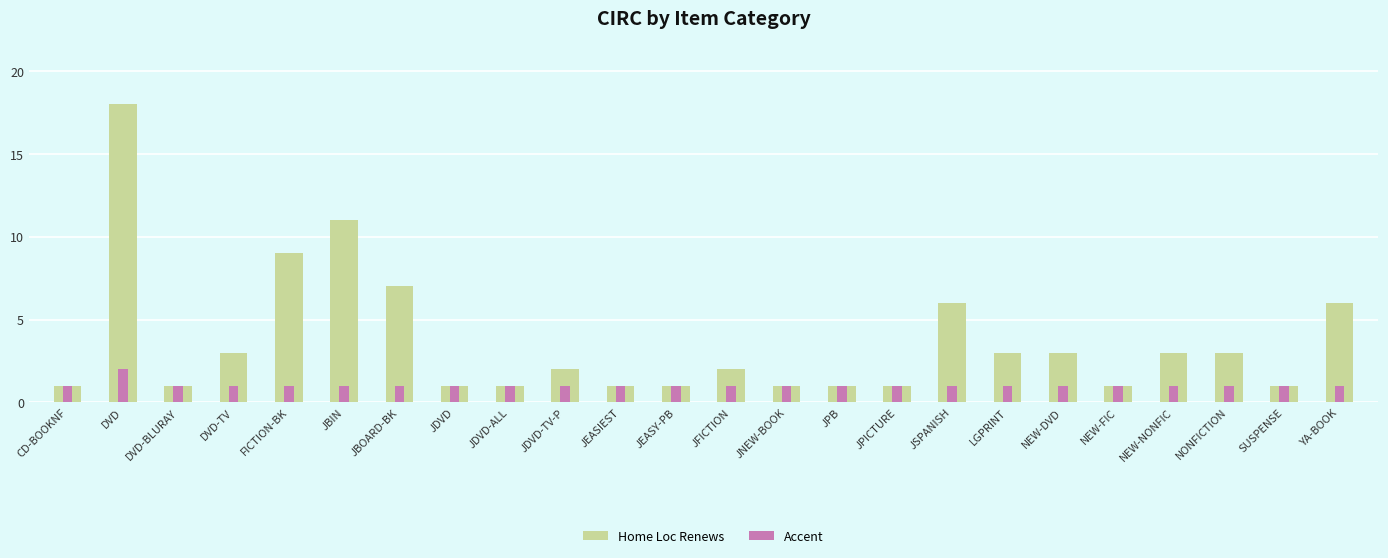

What is the spread (max minus min) of values at NEW-DVD?

2